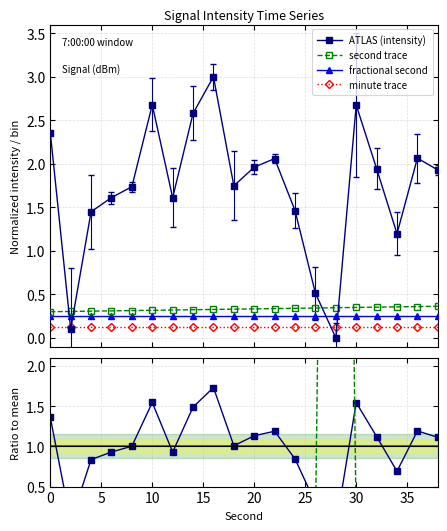

True or false: ATLAS (intensity) and fractional second intersect in this chart.

True